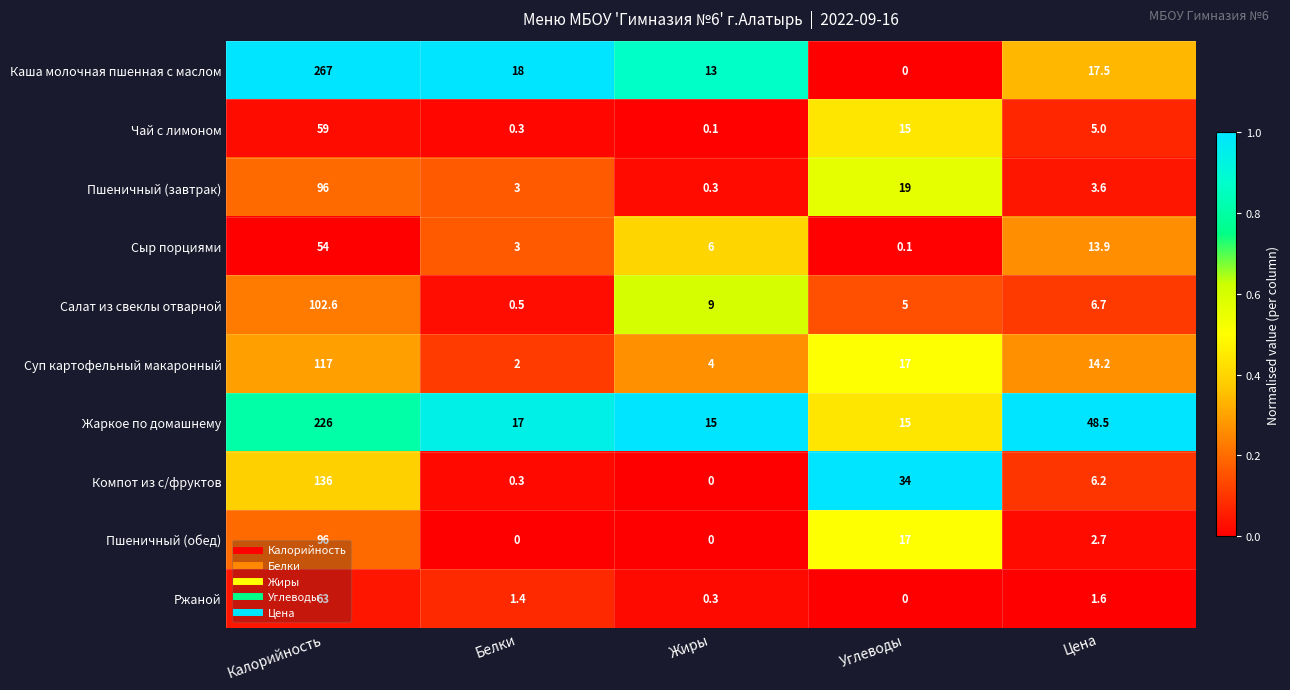

At which category does the chart reach its peak across all series?

Калорийность